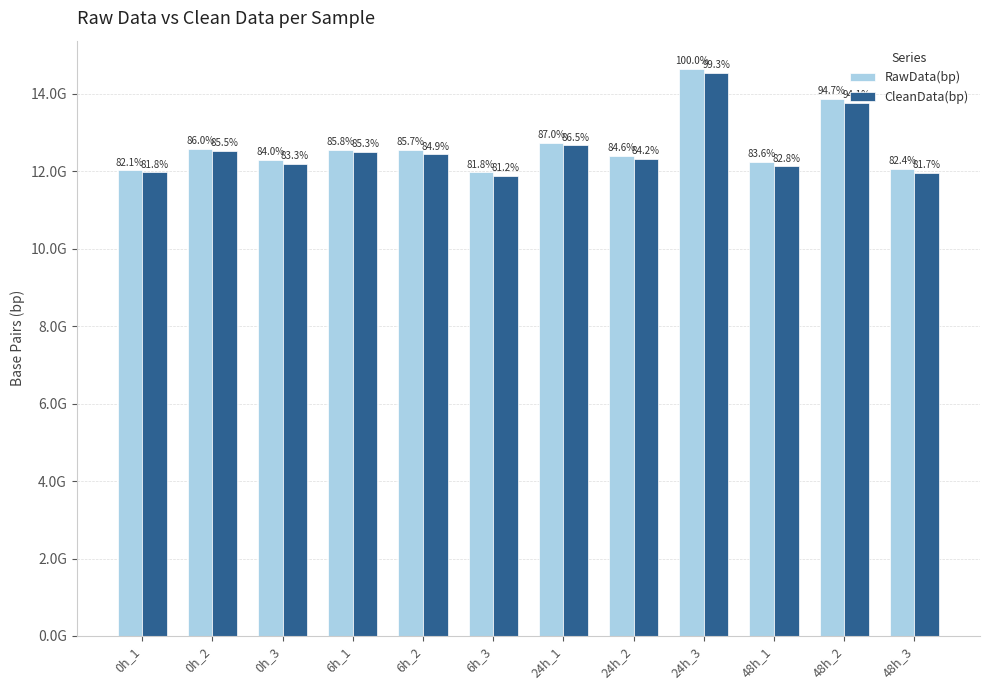

List the series in order of their overall mean, highest first.

RawData(bp), CleanData(bp)